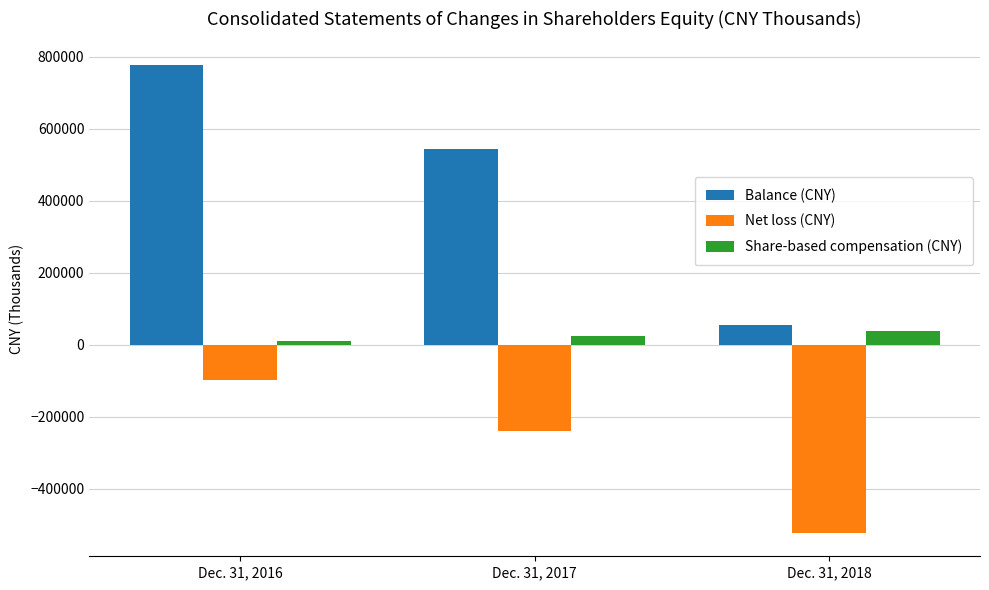

How many groups of bars are there?

3